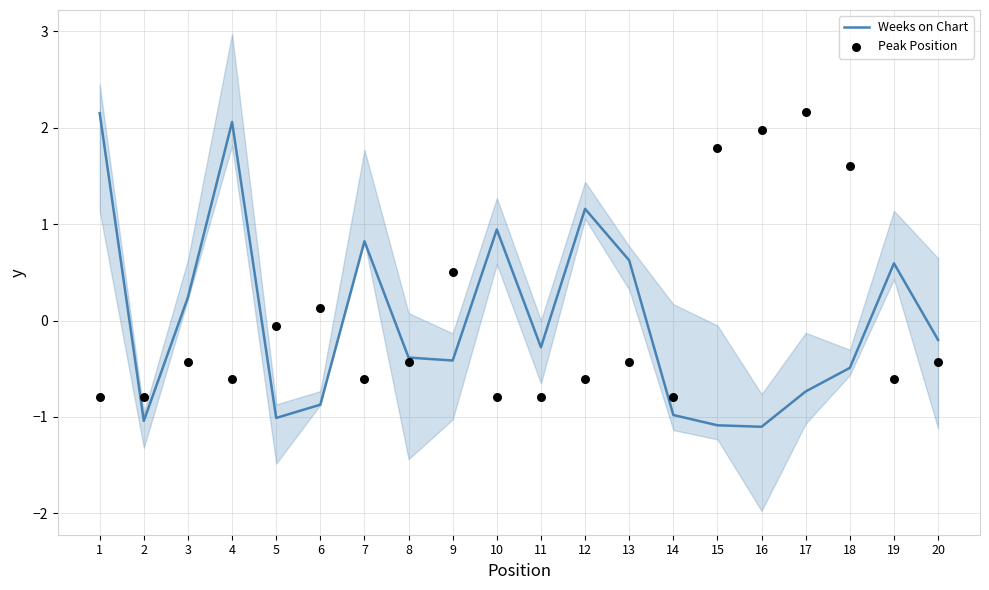

What are all the series names shown in the legend?

Weeks on Chart, Peak Position